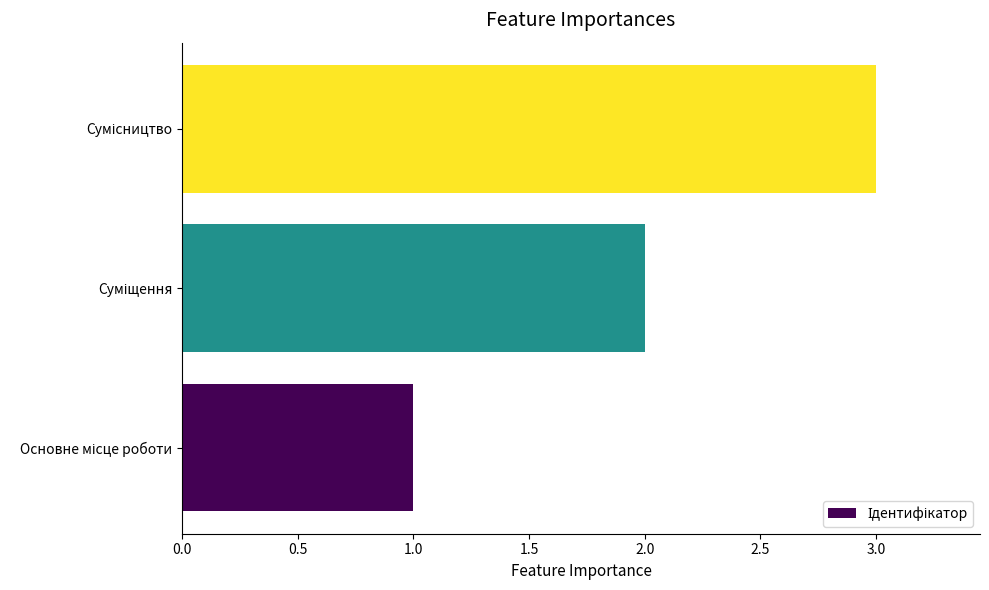

What is the sum of all values?

6